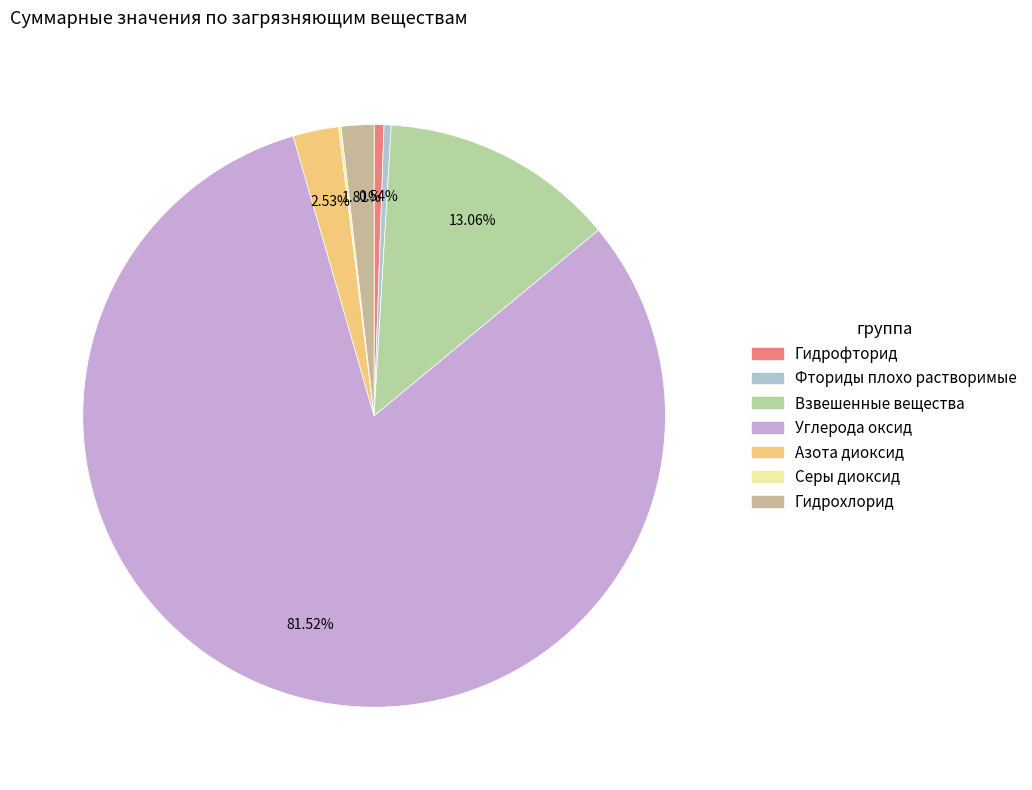

To the nearest percent, what portion does Углерода оксид represent?

82%